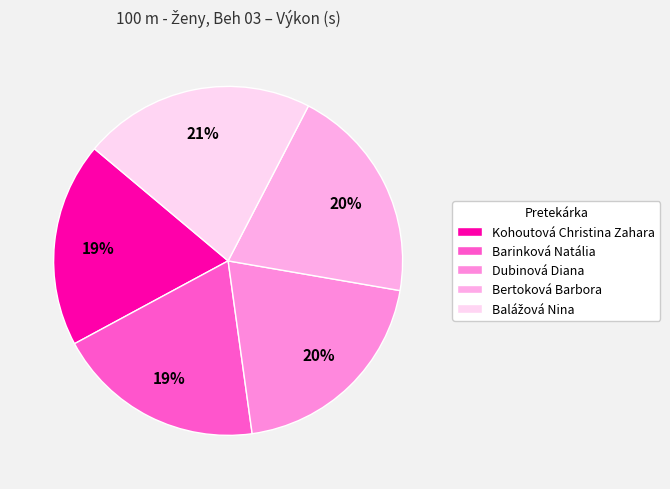

How many segments does this pie chart have?

5